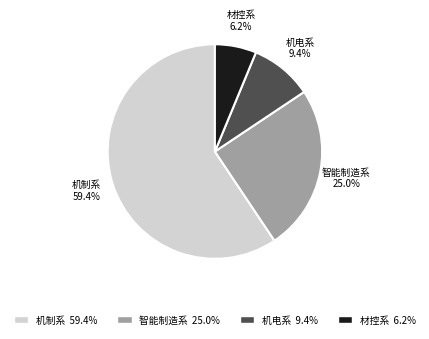

The 智能制造系 slice represents 25% of the pie. True or false?

True